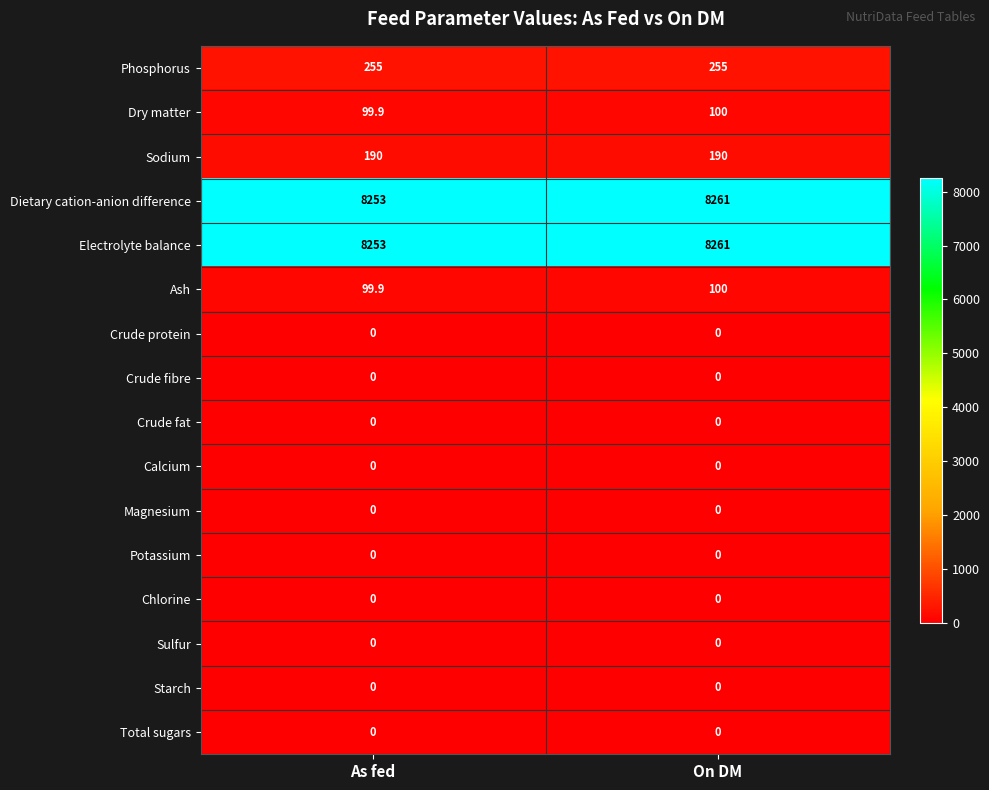

What is the spread (max minus min) of values at As fed?

8253.0